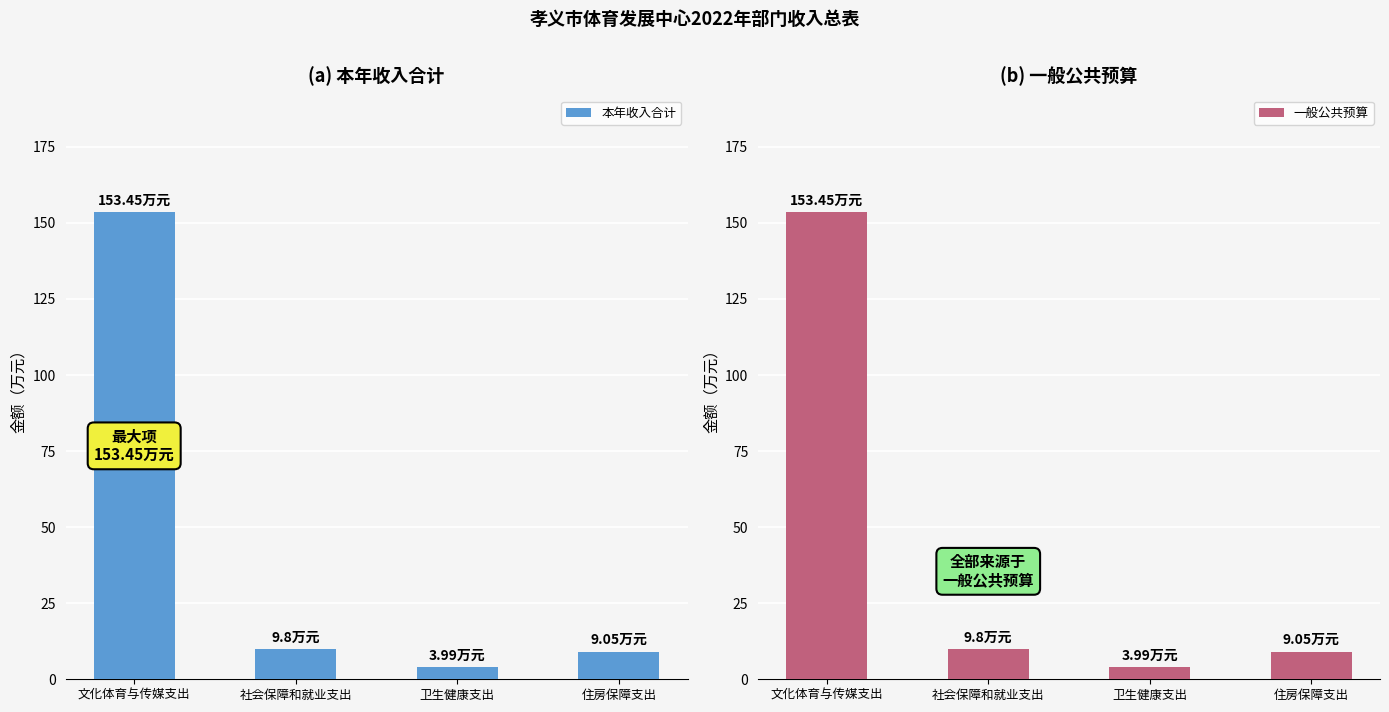

What is the label of the 4th bar from the left?

住房保障支出